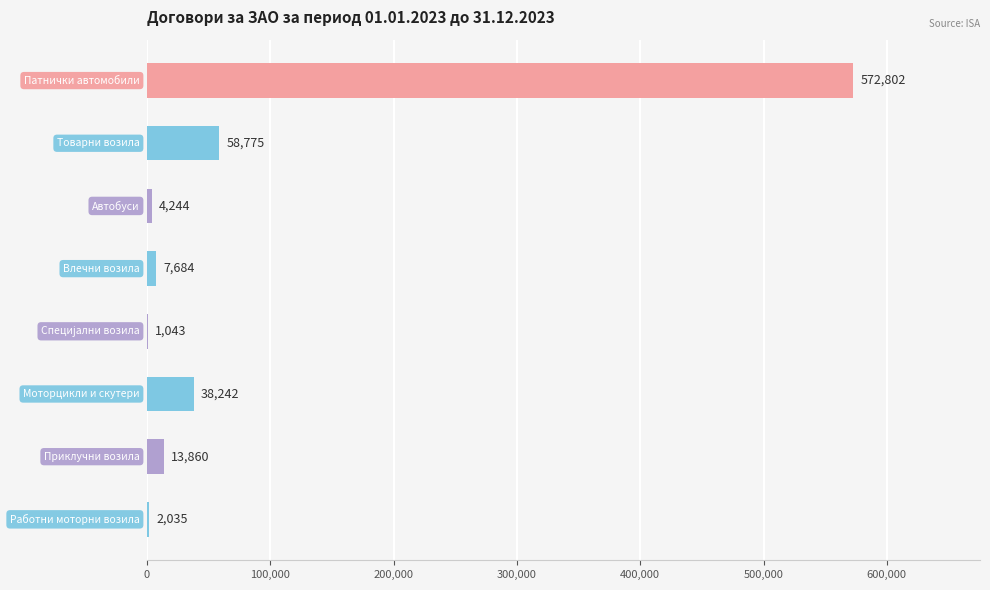

What is the sum of all values?

698685